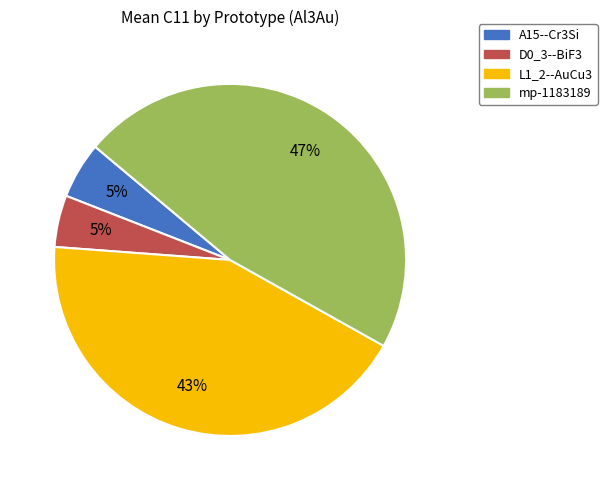

How many slices are in this pie chart?

4